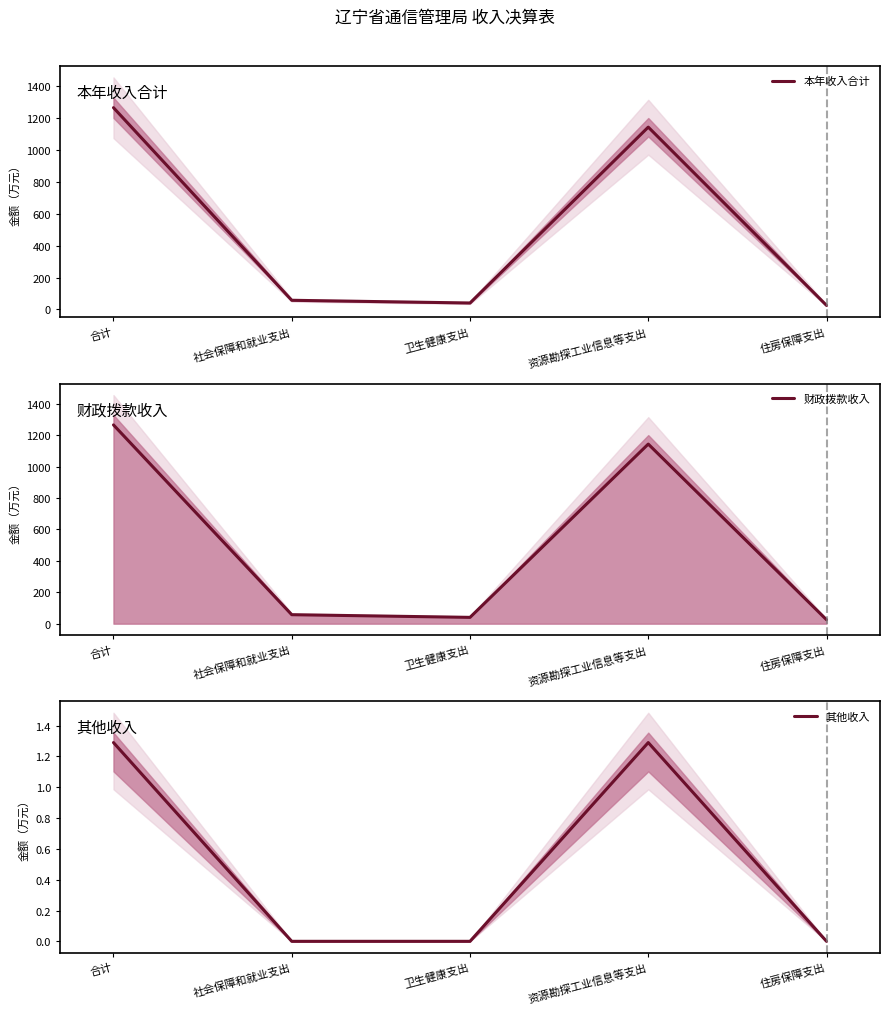

Which category has the highest value in the 其他收入 series?

合计